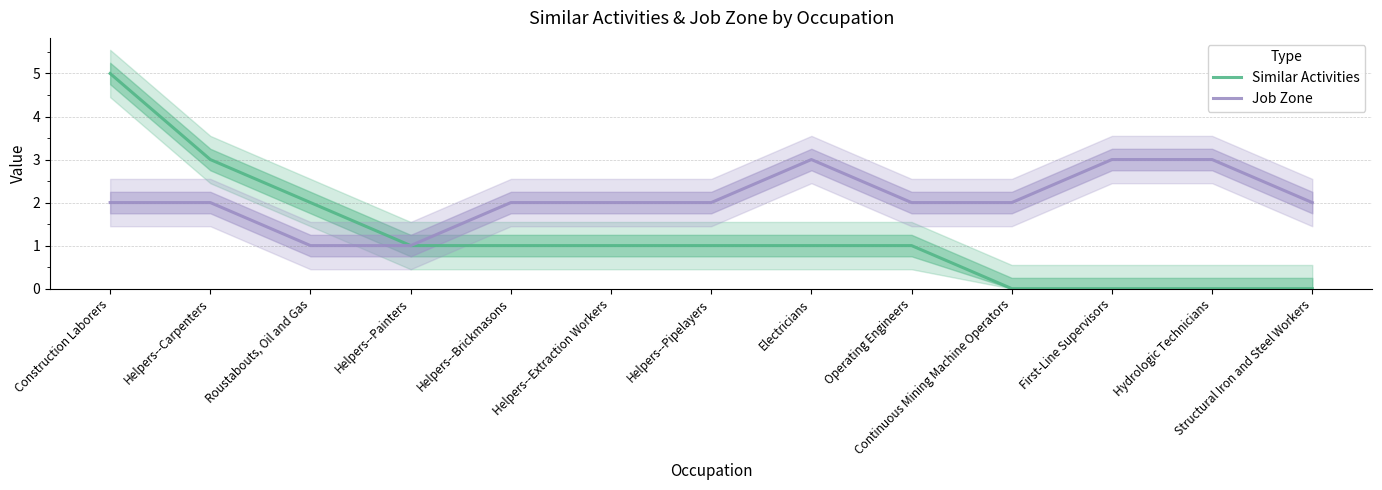

At which category does Job Zone reach its first local peak?

Electricians